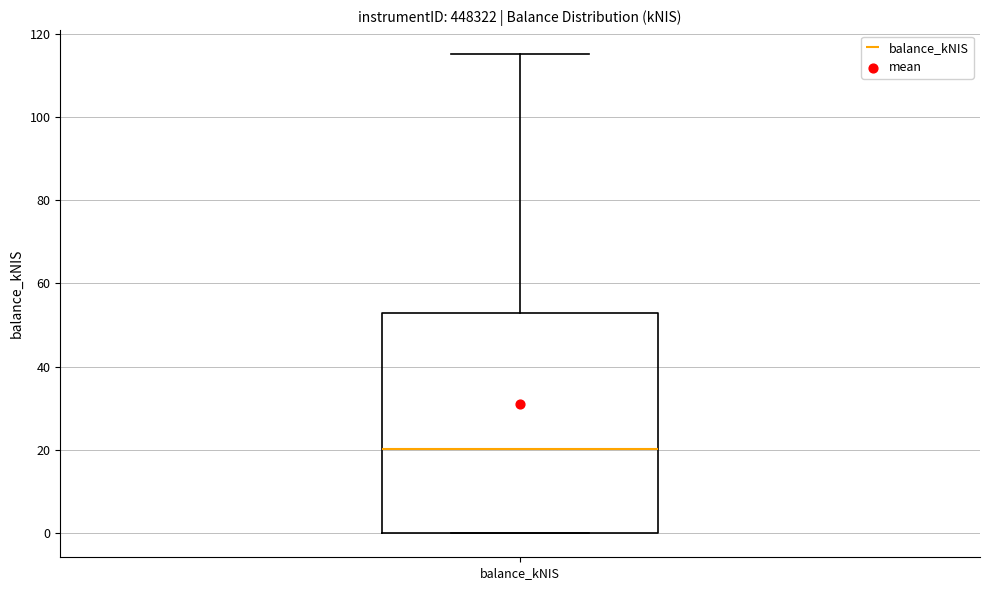

Where is the lower edge of the box for balance_kNIS on the y-axis? The values are not printed on the chart, so give them approximately, as read against the axis.

0